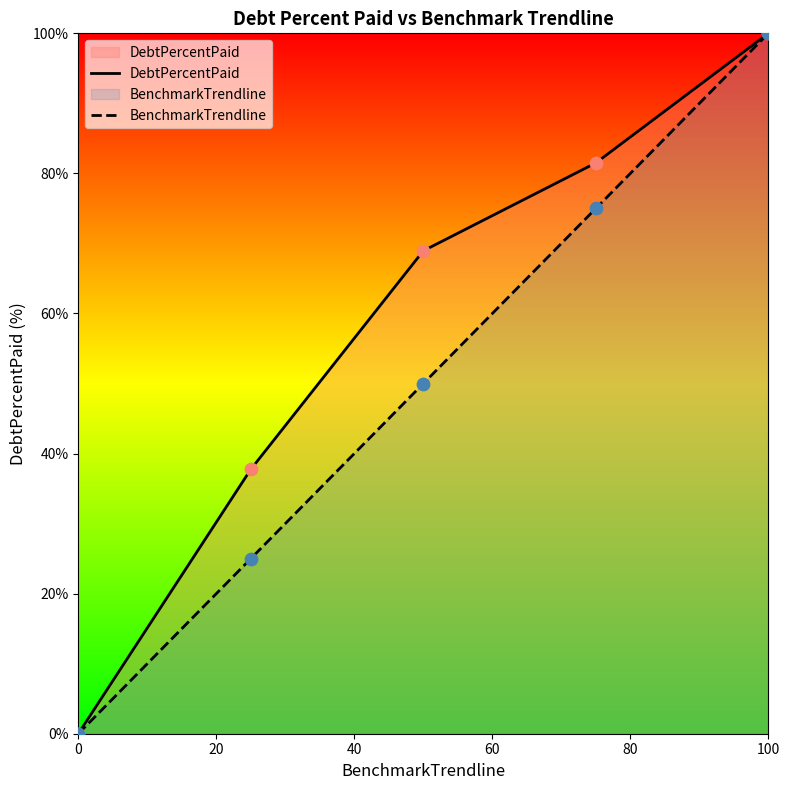

At how many categories does at least one series exceed 50?

3